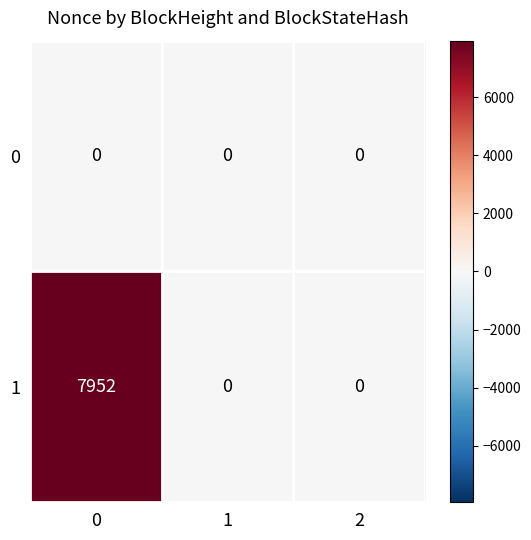

What is the sum of the 1 values at 2 and 0?

7952